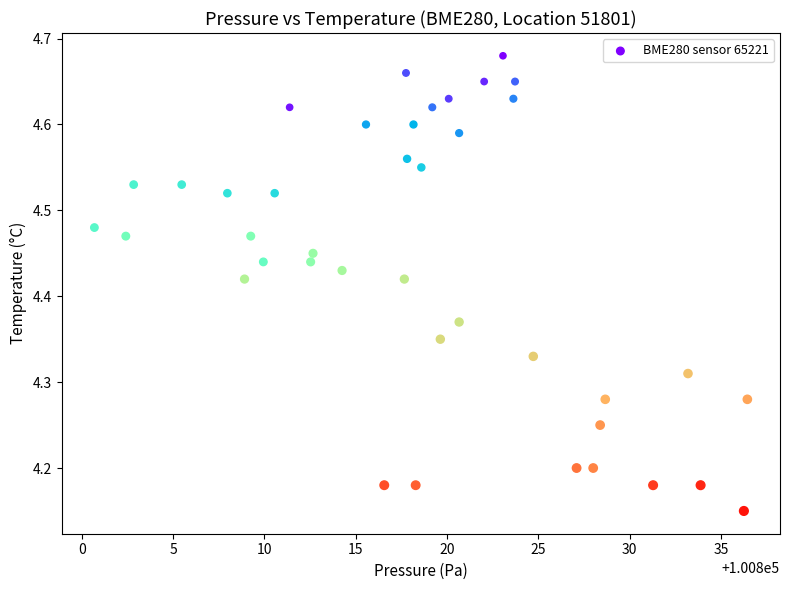

What is the range of Y values (max minus min)?

0.5